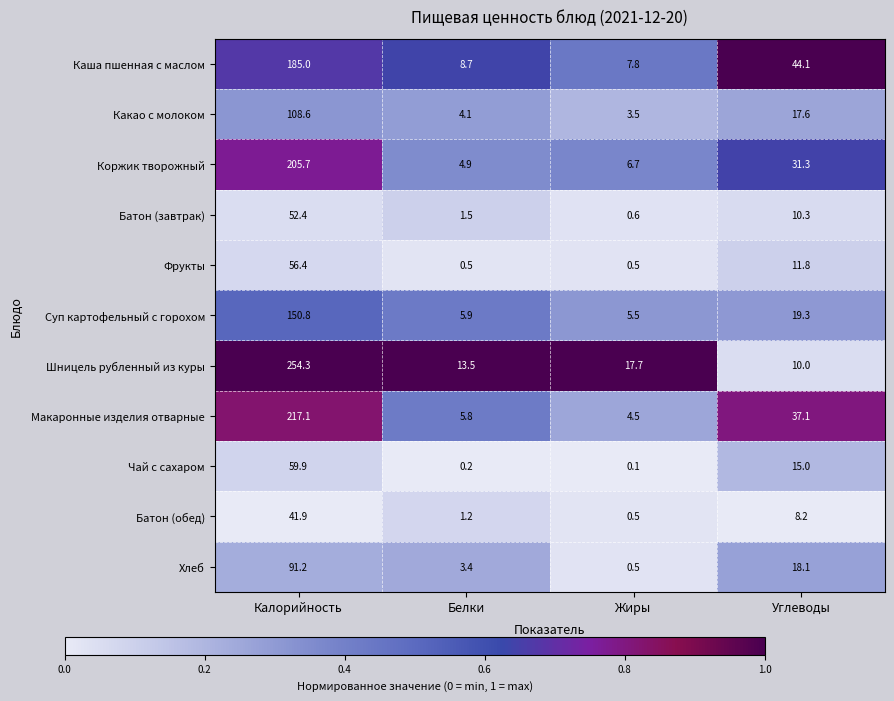

List the labels in order of Хлеб value, smallest first.

Жиры, Белки, Углеводы, Калорийность